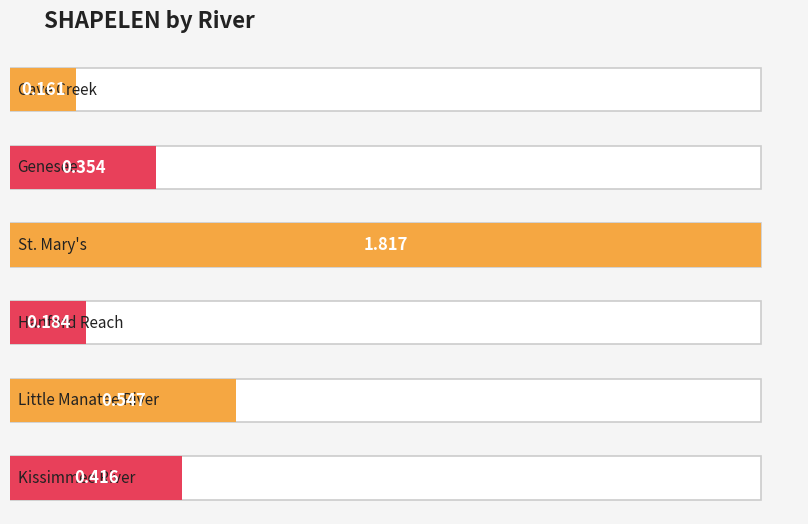

What is the maximum value shown in the chart?

1.8